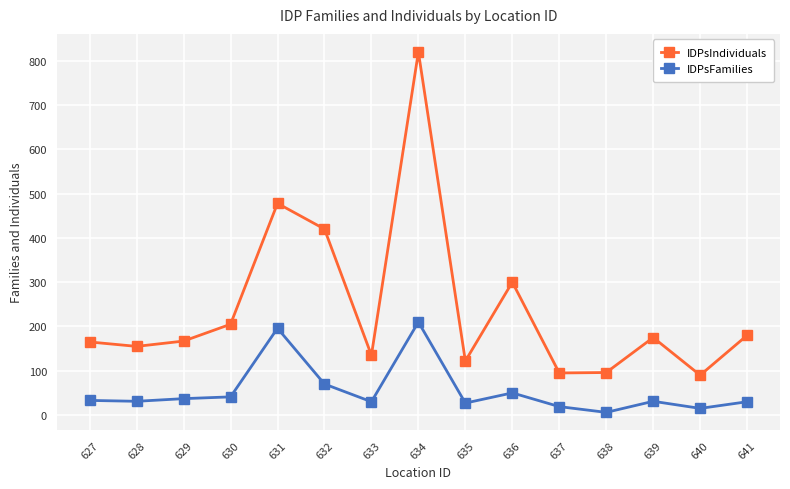

The value of IDPsFamilies at 636 is 50. True or false?

True